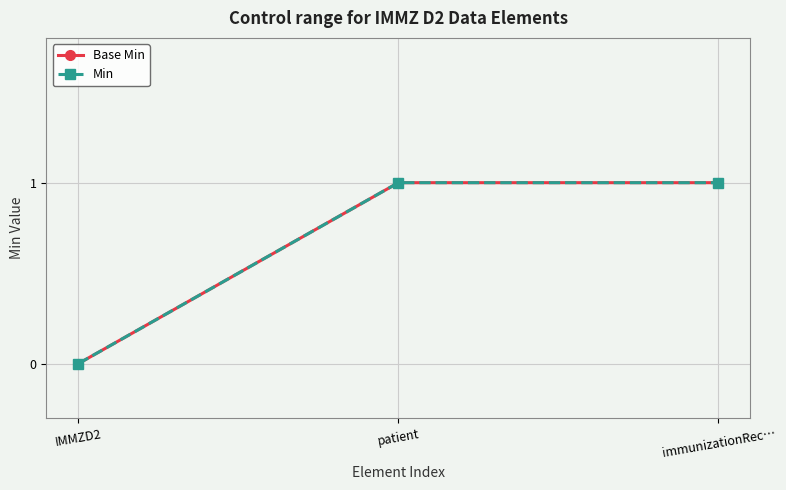

What is the difference between the second highest and minimum values in the Min series?

1